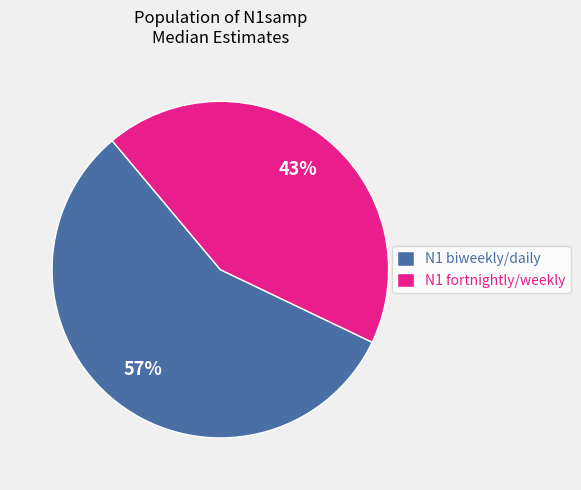

Does any single category account for the majority?

Yes